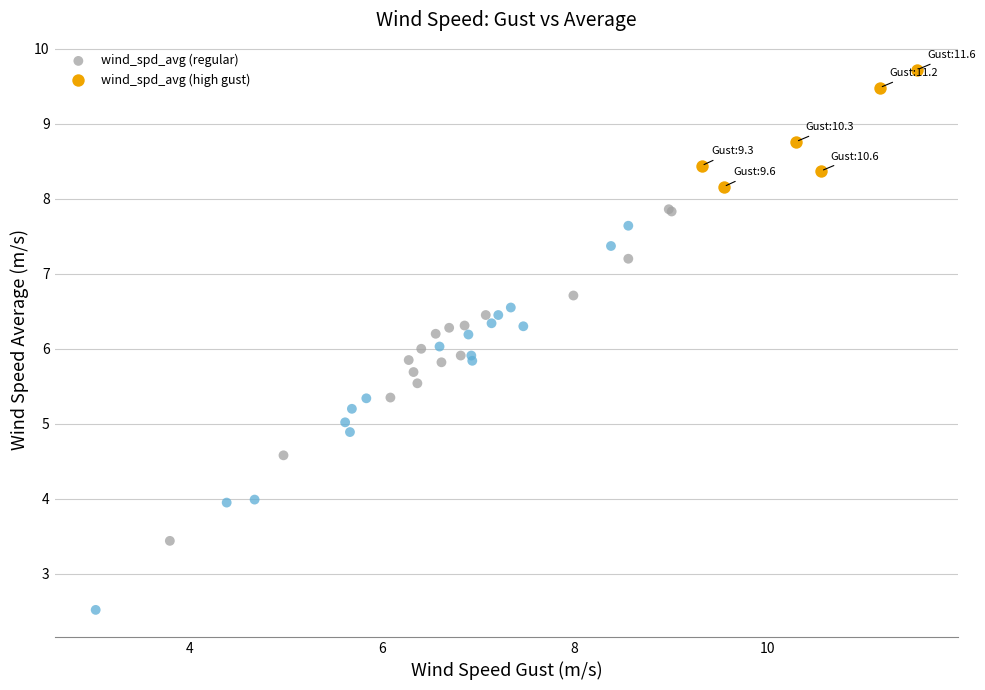

Which series contains the lowest Y value?

wind_spd_avg (regular)